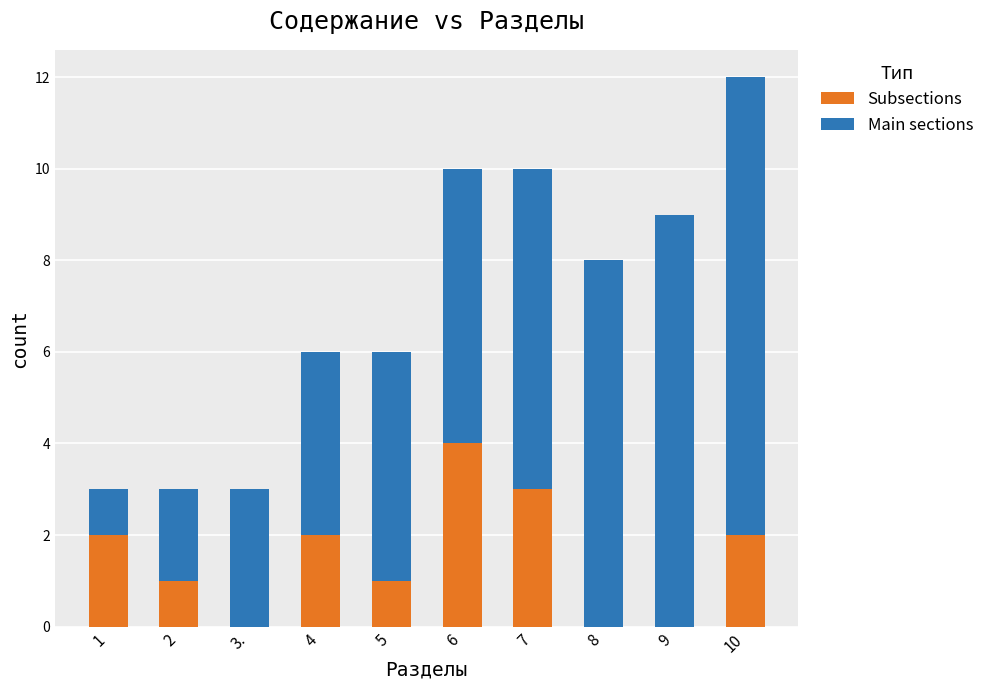

The Subsections series shows -3 at 3.. True or false?

False